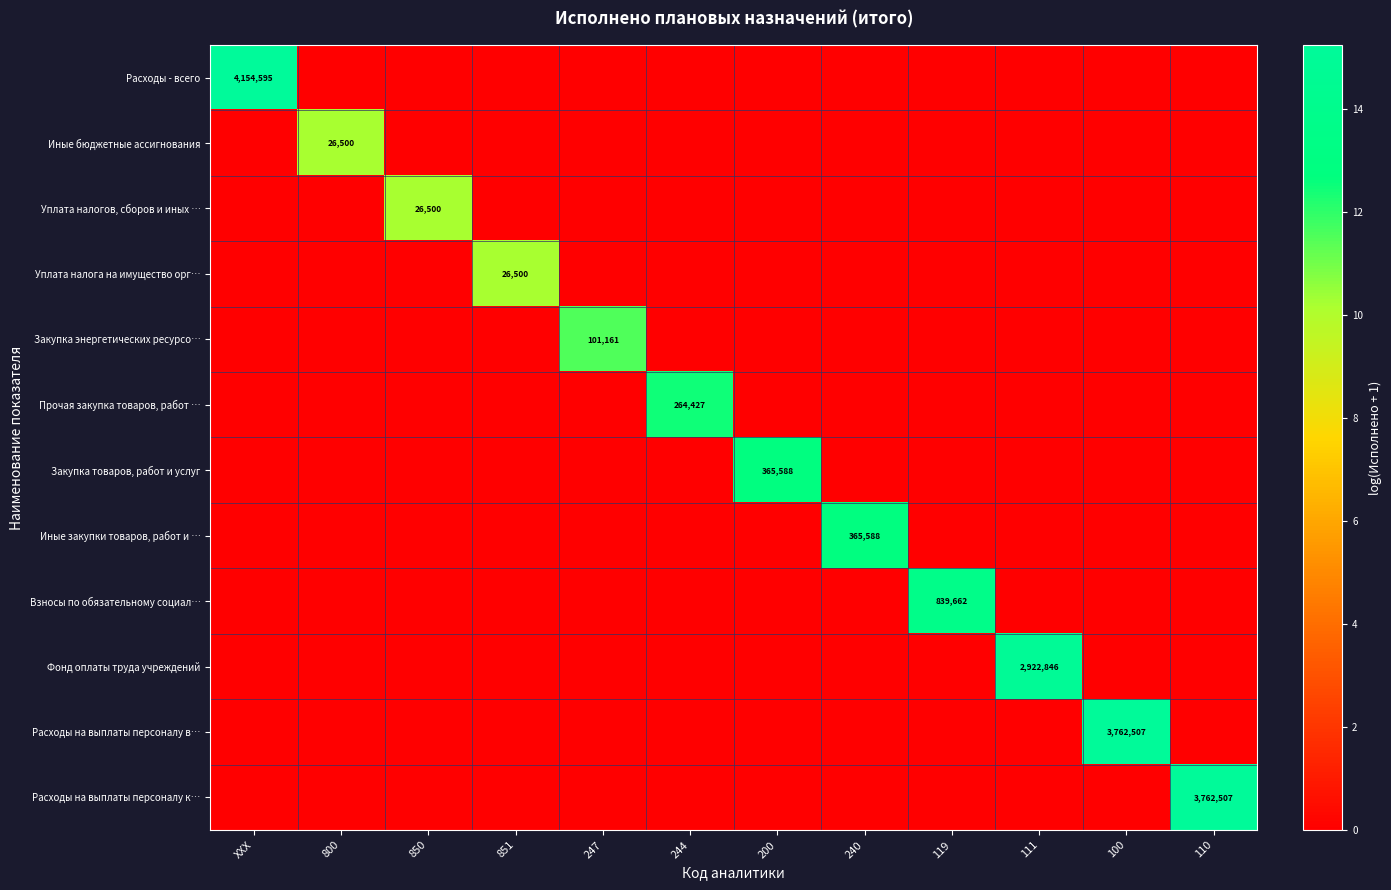

At which category is the sum across all series the highest?

XXX